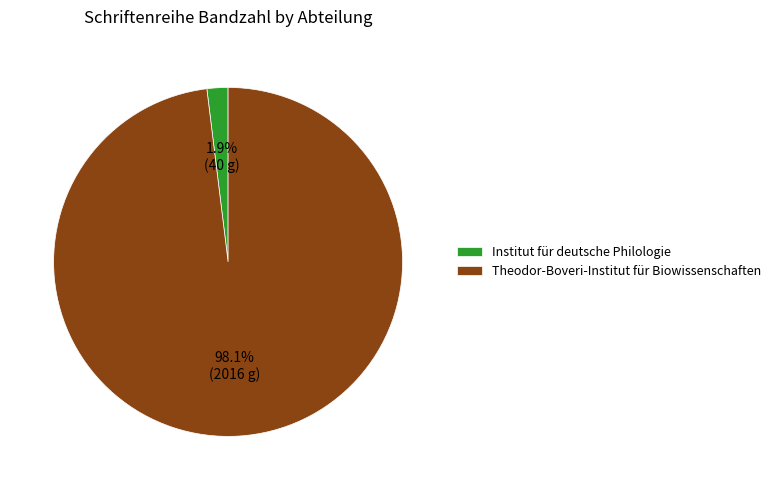

Count the number of slices in the pie.

2